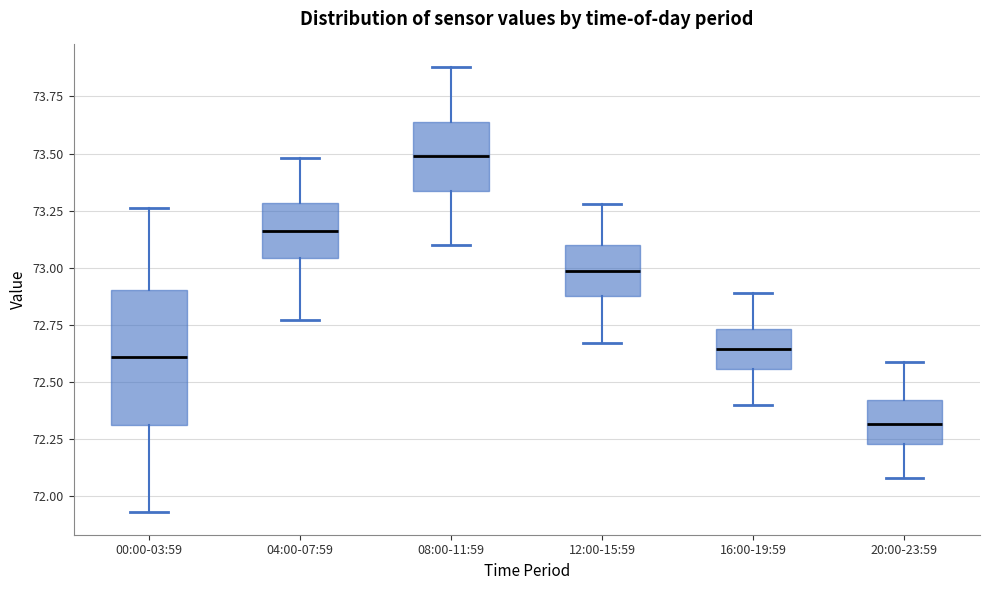

Reading left to right, transcribe this box plot: for each box, give where its median line is, the range the box spans, and where its two whiskers end, as read against the y-axis. The values are not printed on the chart, so give them approximately, as read against the axis.

00:00-03:59: median 72.60, box 72.30 to 72.90, whiskers 71.95 to 73.25
04:00-07:59: median 73.15, box 73.05 to 73.30, whiskers 72.75 to 73.50
08:00-11:59: median 73.50, box 73.35 to 73.65, whiskers 73.10 to 73.90
12:00-15:59: median 73.00, box 72.90 to 73.10, whiskers 72.65 to 73.30
16:00-19:59: median 72.65, box 72.55 to 72.75, whiskers 72.40 to 72.90
20:00-23:59: median 72.30, box 72.25 to 72.40, whiskers 72.10 to 72.60